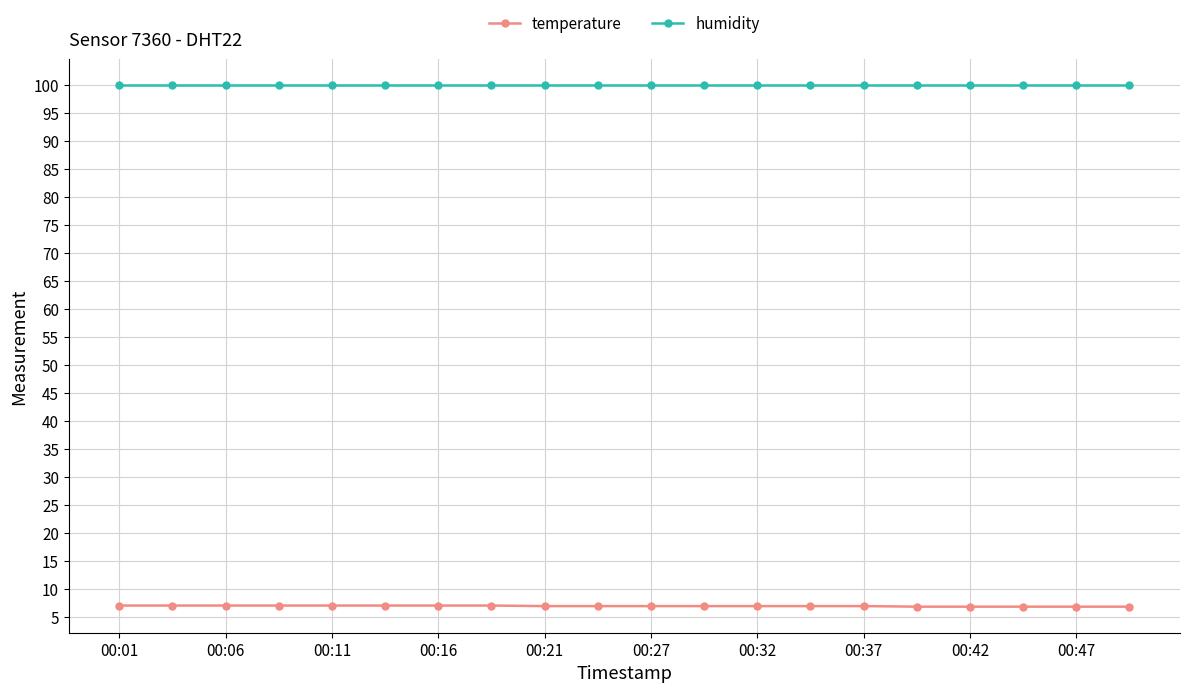

What is the value of the humidity point at the 15th from the left?

99.9